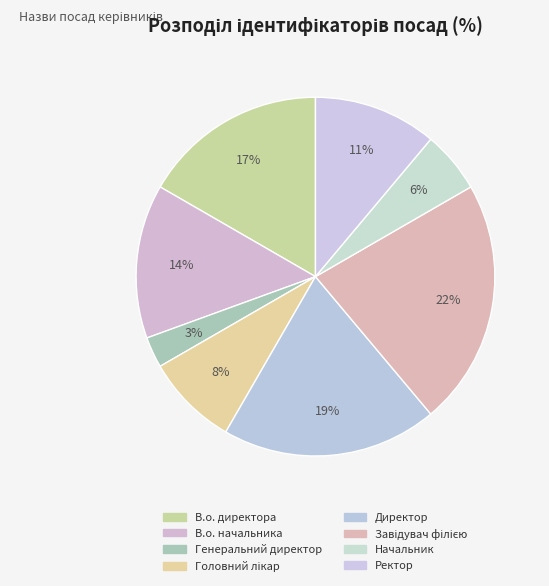

Which category has the biggest portion of the pie?

Завідувач філією